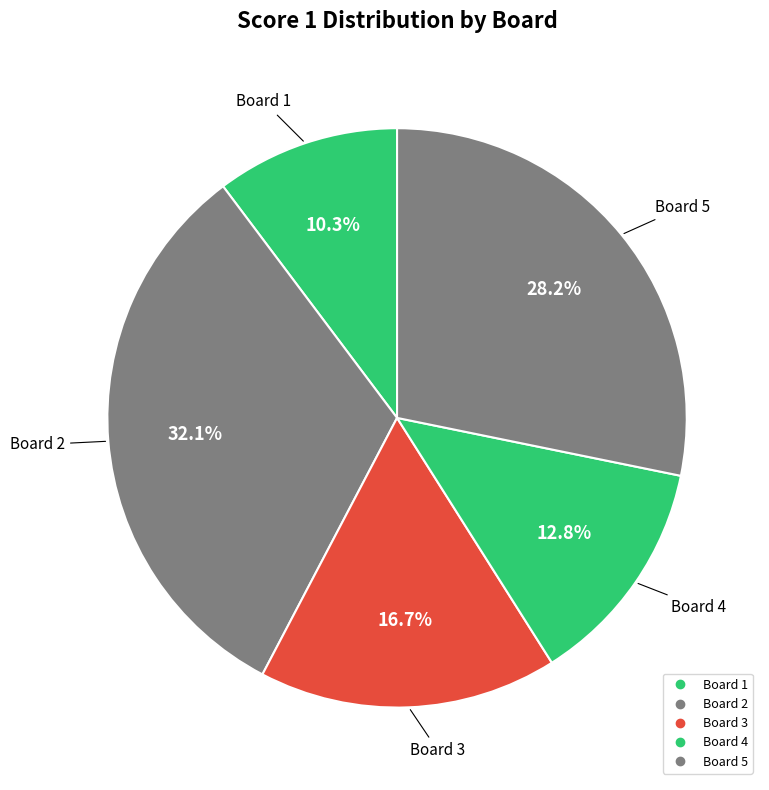

Rank the categories by value from highest to lowest.

Lagomarsino Mauro
(Board 2), Pantzos Athena
(Board 5), Thenahandi Sajith Kumara
(Board 3), Simonazzi Marco
(Board 4), Maestrelli Ugo
(Board 1)